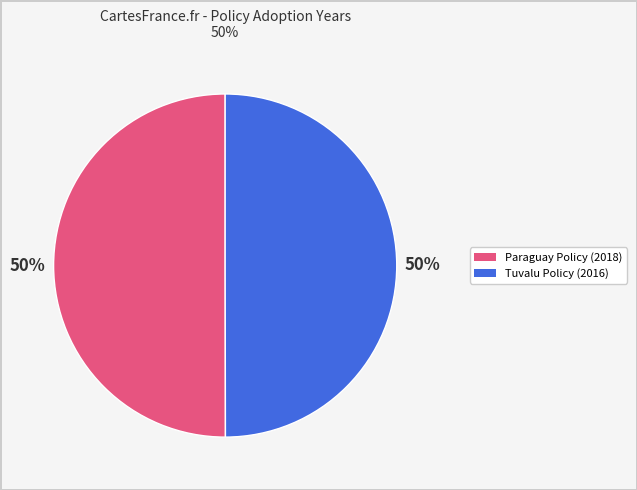

To the nearest percent, what is the average slice percentage?

50%